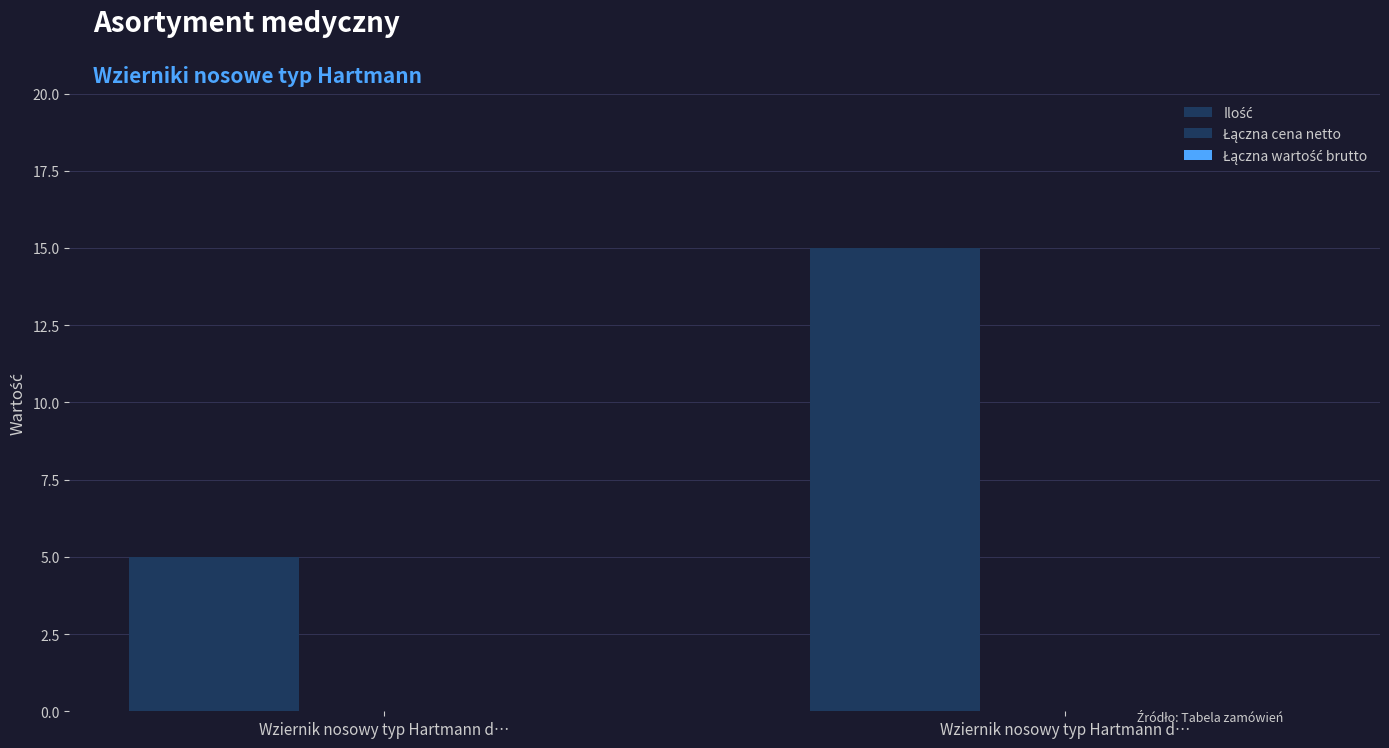

How many bars are there in total?

2